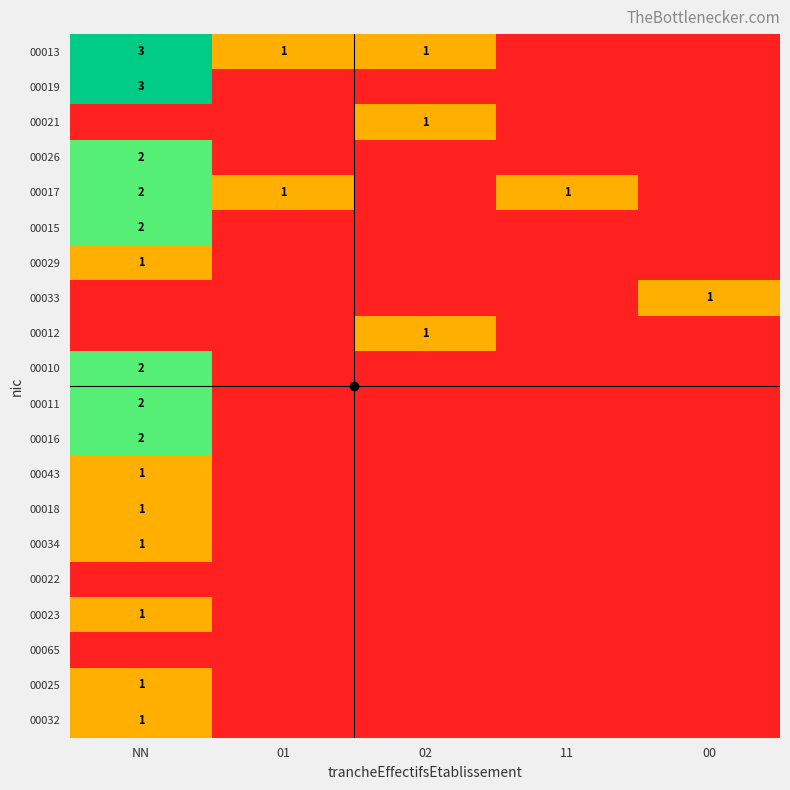

The 00011 series shows -1 at 02. True or false?

False